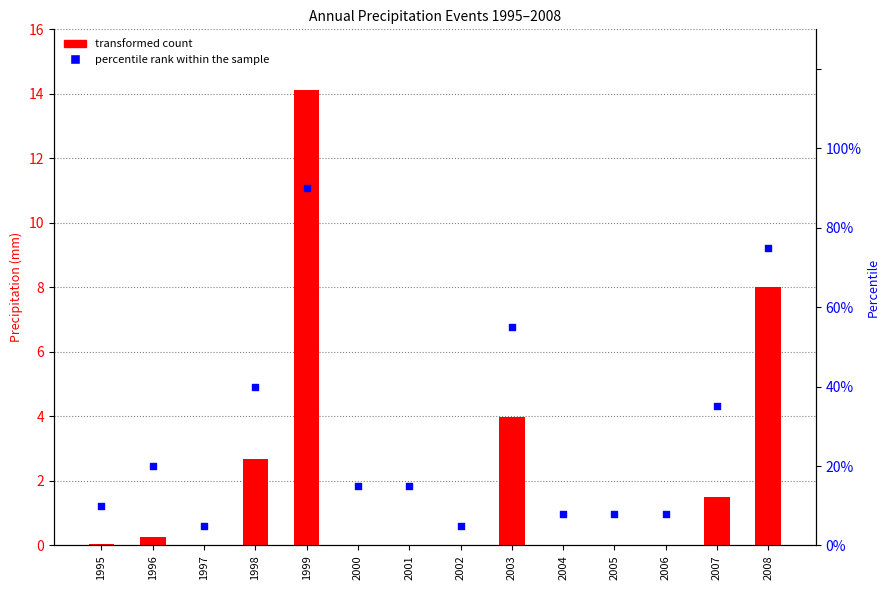

What is the total value across all series at 1997?

5.0